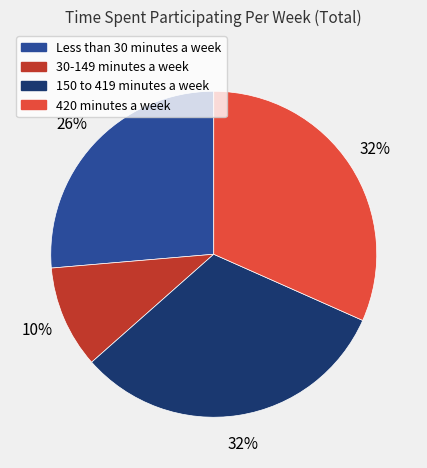

To the nearest percent, what is the difference between the Less than 30 minutes a week and 30-149 minutes a week slice percentages?

16%